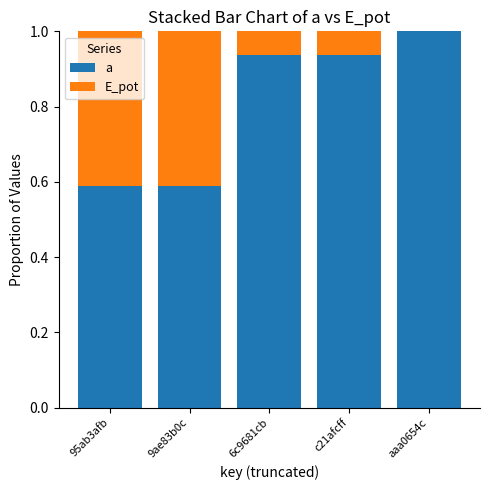

Which series has the largest total across all categories?

a